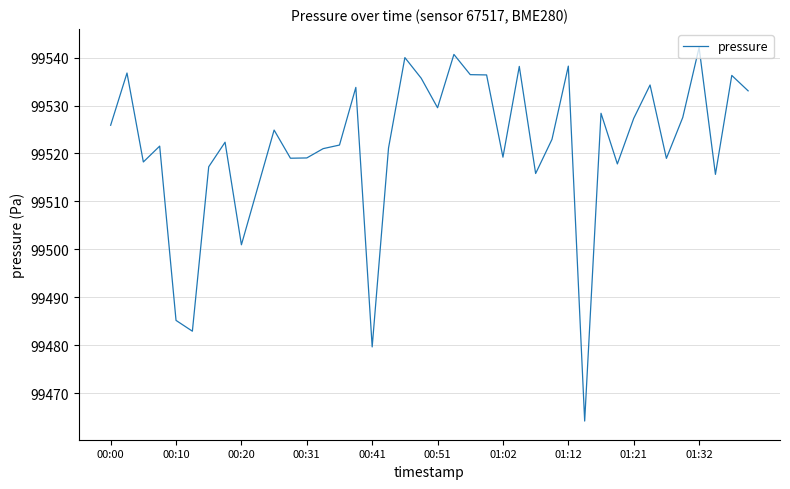

What is the smallest value displayed?

99464.2